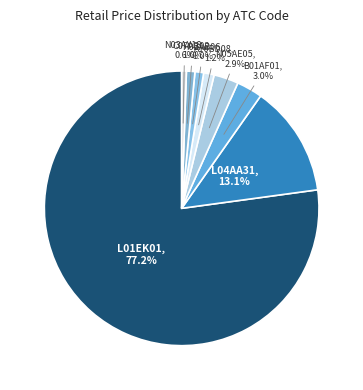

How many segments does this pie chart have?

8